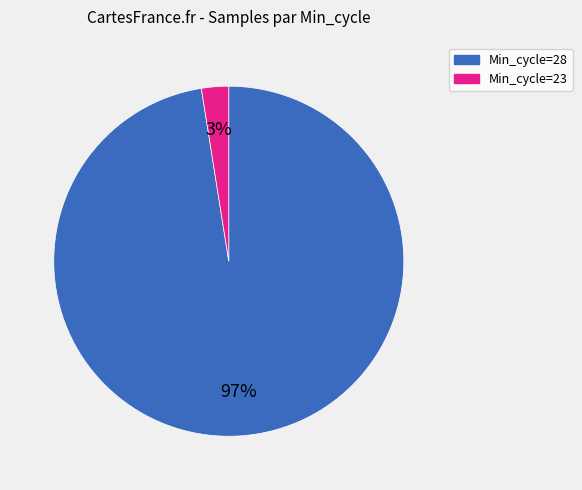

Is the sum of Min_cycle=23 and Min_cycle=28 greater than half?

Yes